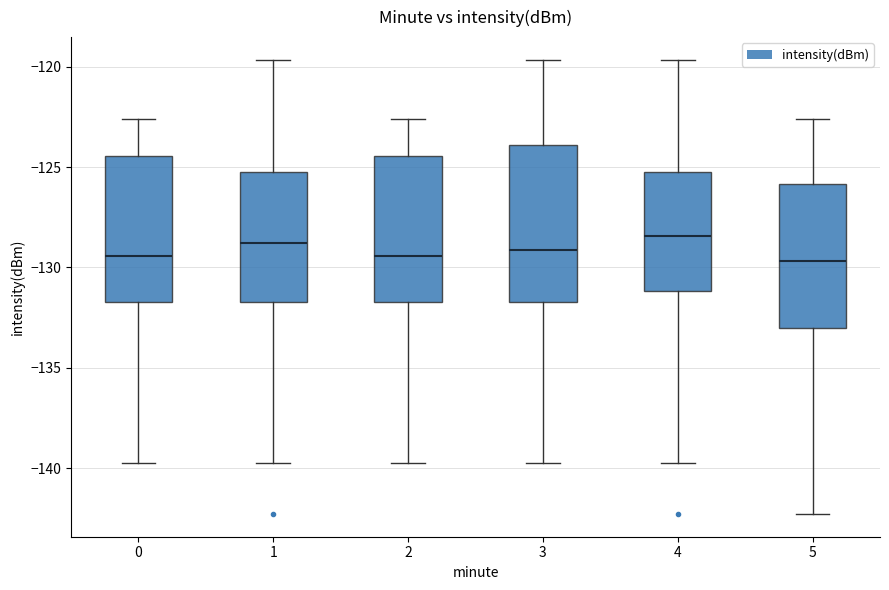

Comparing the boxes themselves (not the whiskers), which one is the tallest?

3